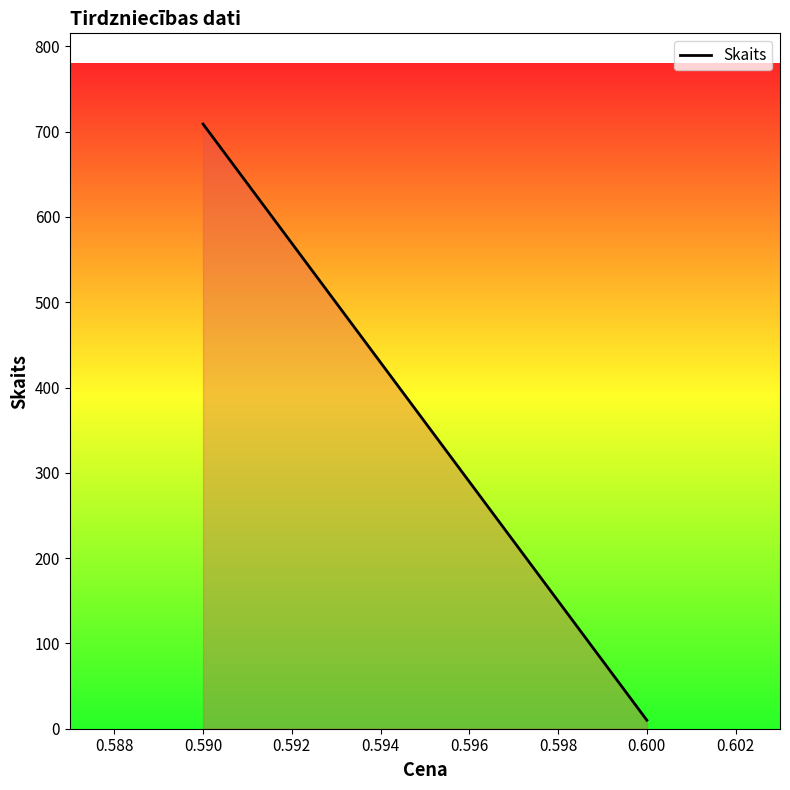

What is the greatest value displayed?

709.0